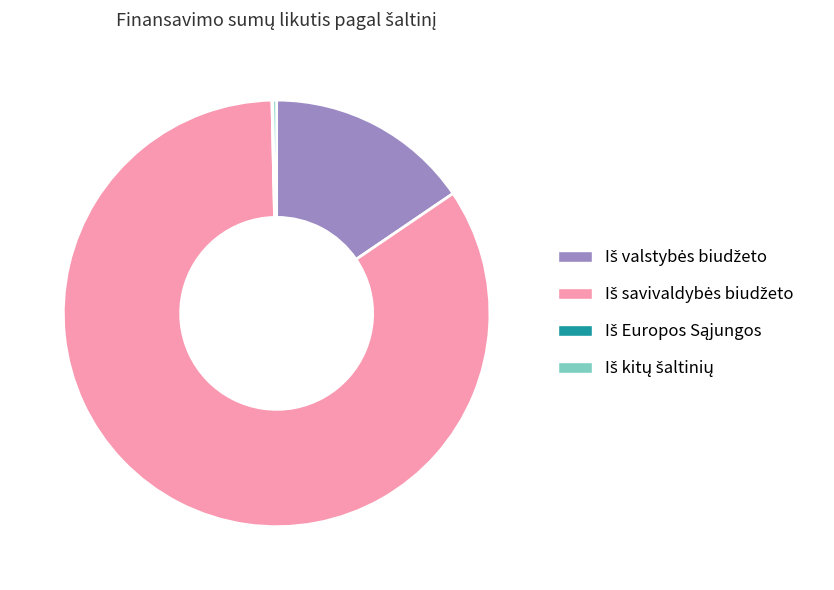

Is there any slice that represents more than half of the pie?

Yes